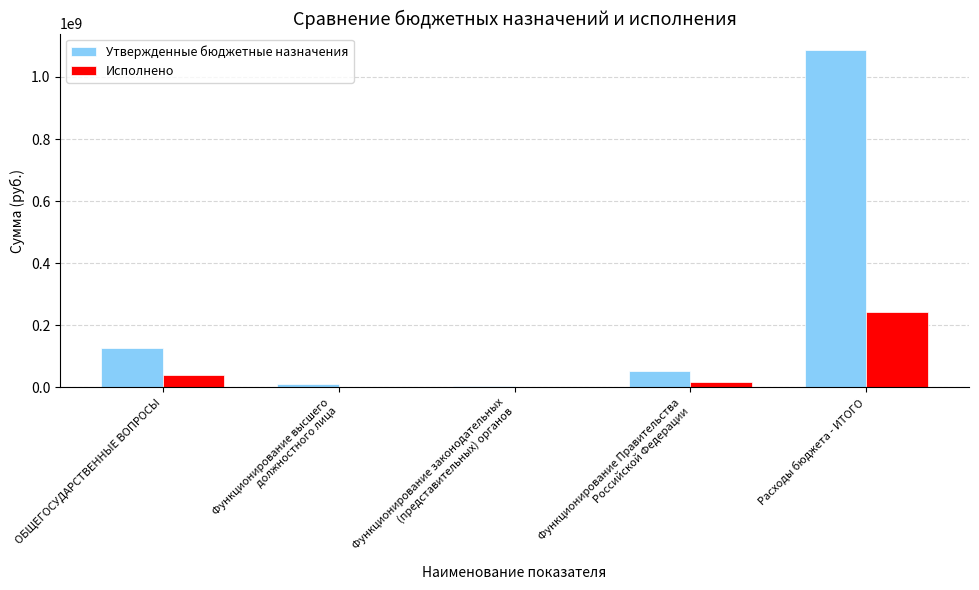

True or false: Исполнено has a value of 40571387.6 at ОБЩЕГОСУДАРСТВЕННЫЕ ВОПРОСЫ.

True